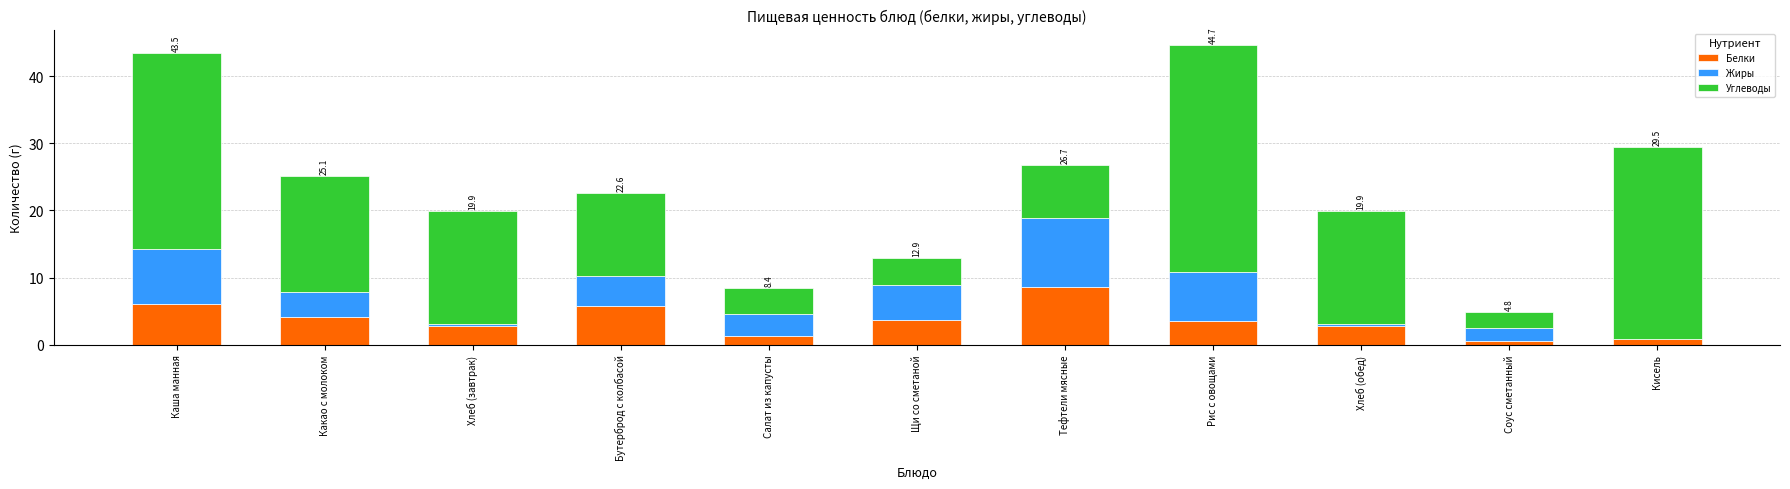

What is the sum of all Белки values?

39.9